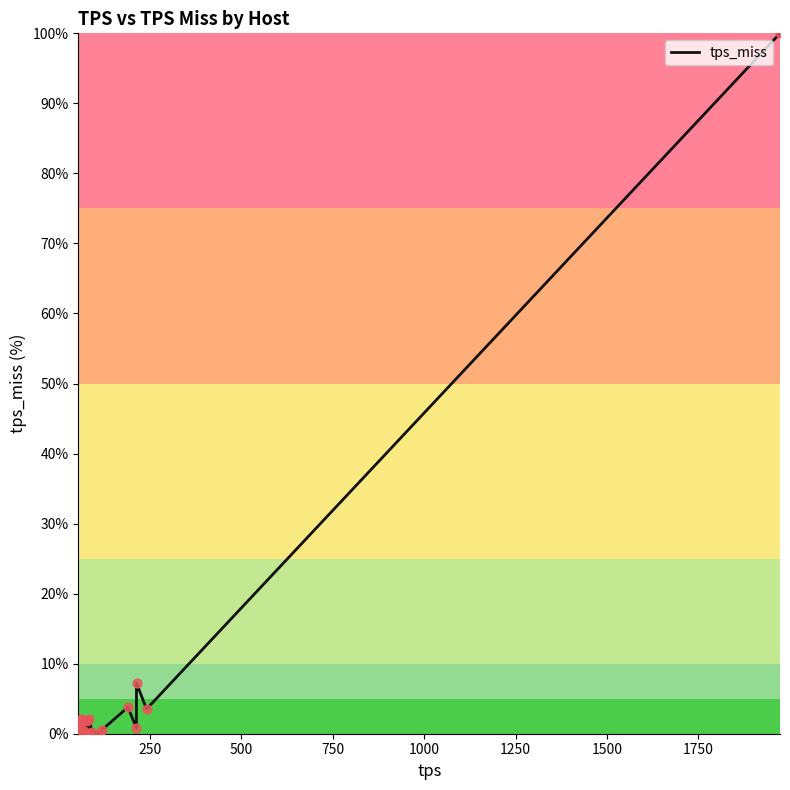

What is the greatest value displayed?

100.0